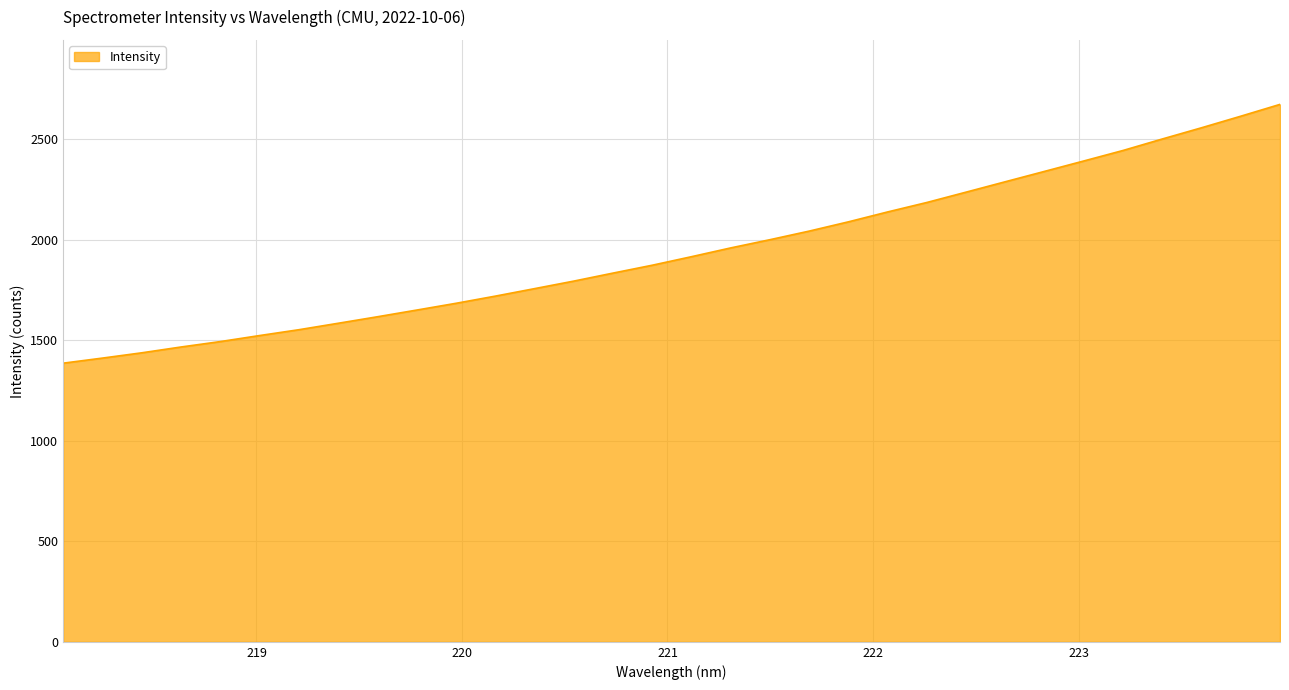

What is the smallest value displayed?

1385.3